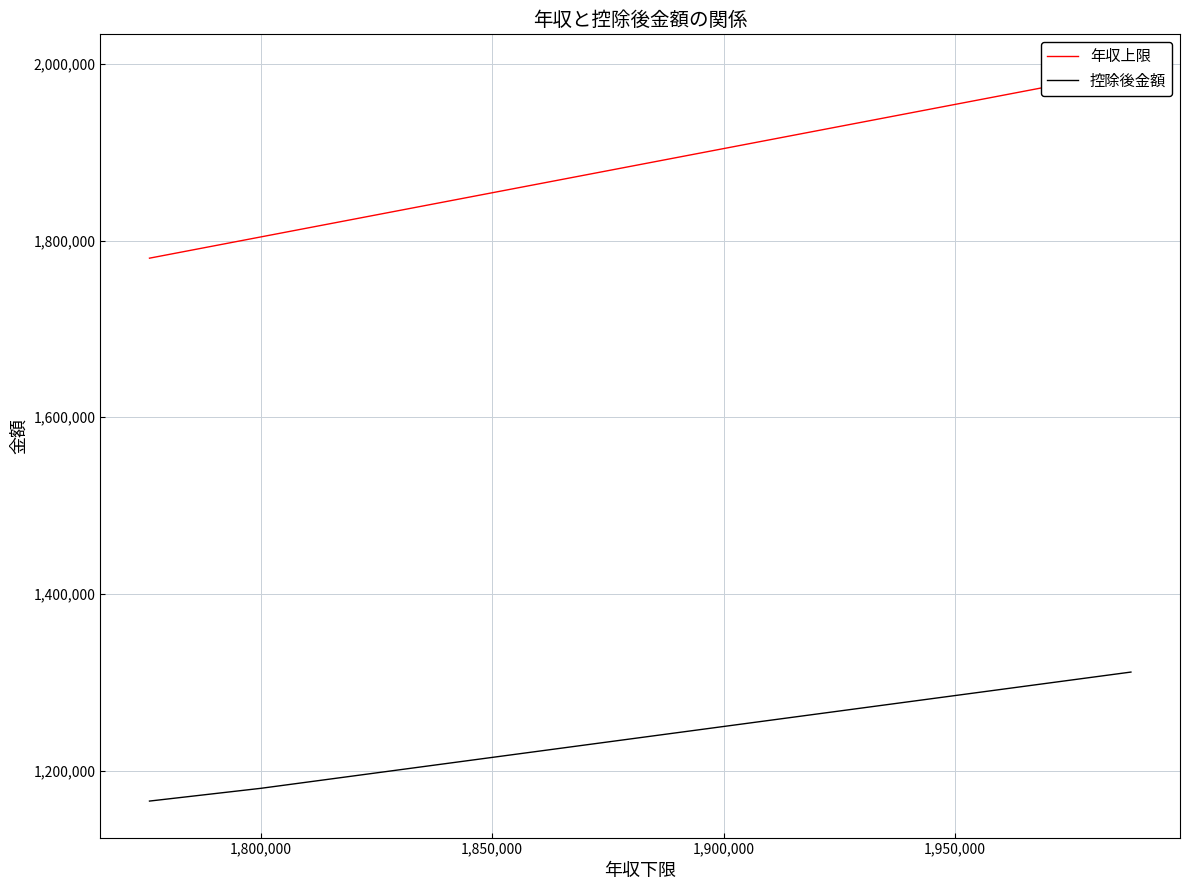

At 1,950,000, list the series in order from largest to smallest.

年収上限, 控除後金額